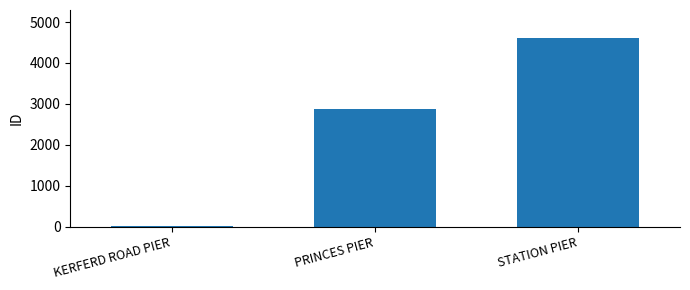

Is it true that the value at KERFERD ROAD PIER is 13?

True